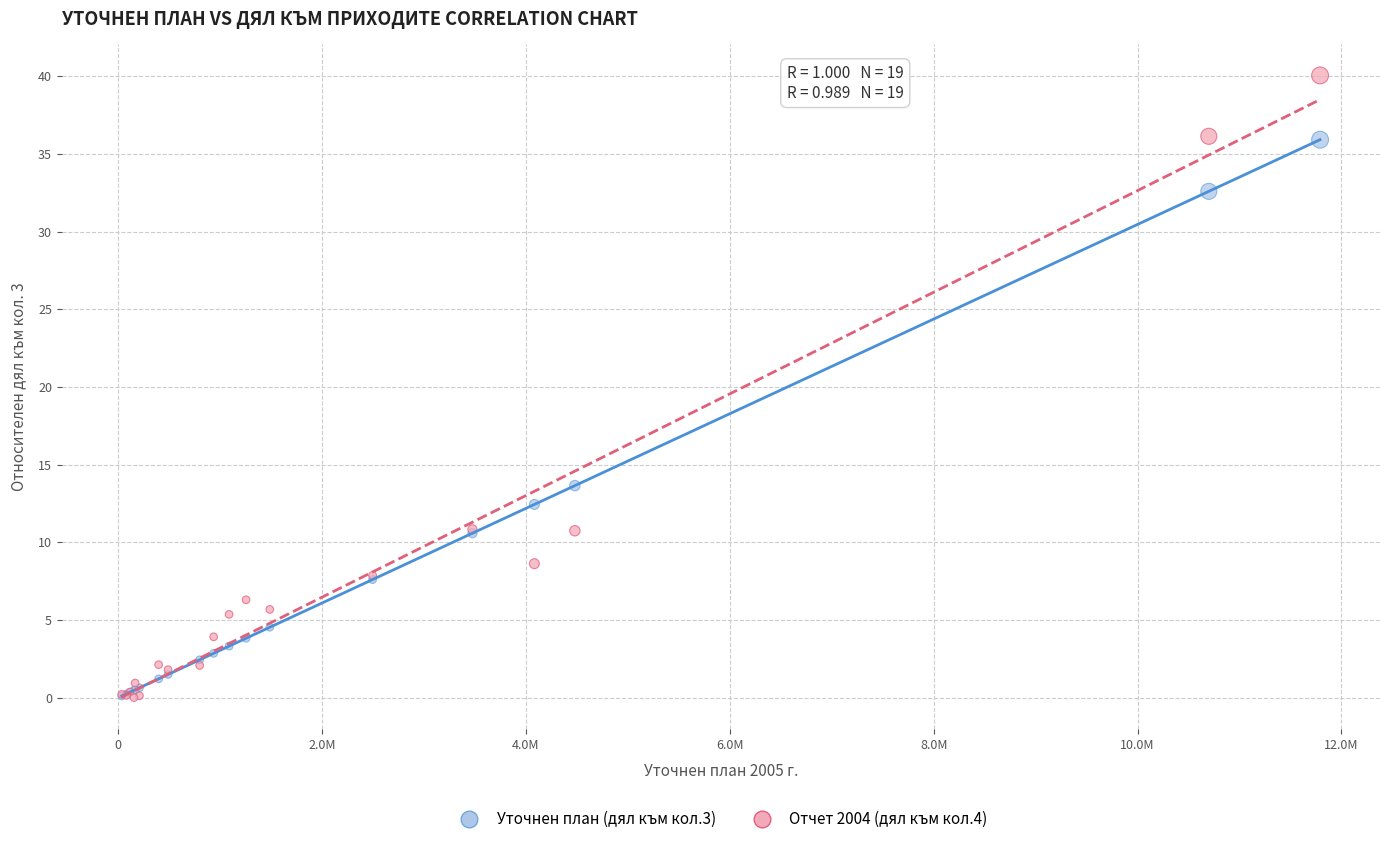

What are all the series names shown in the legend?

Уточнен план (дял към кол.3), Отчет 2004 (дял към кол.4)